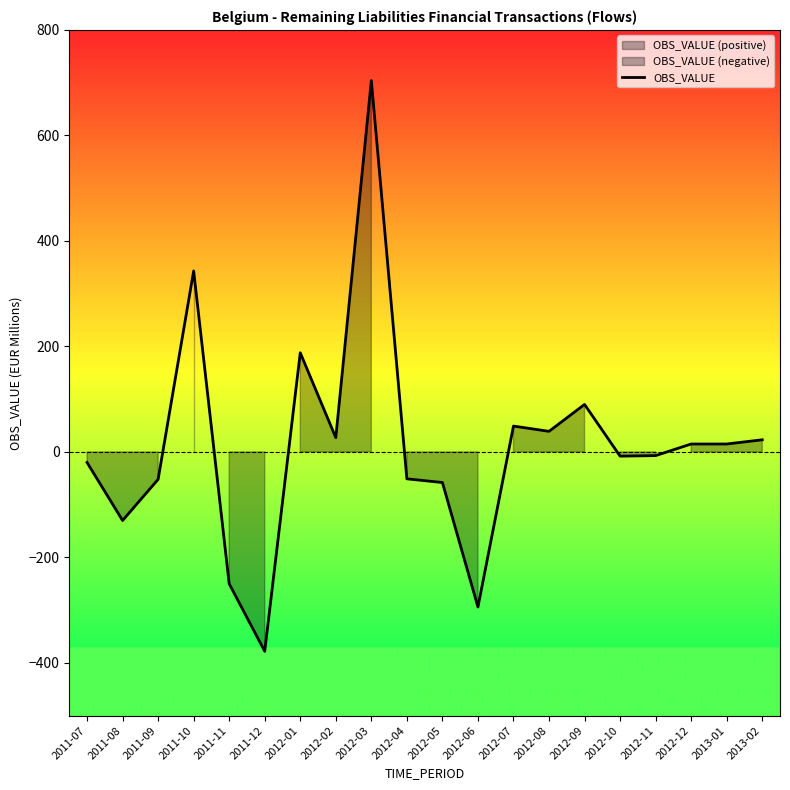

Which label corresponds to the smallest value in the chart?

2011-12